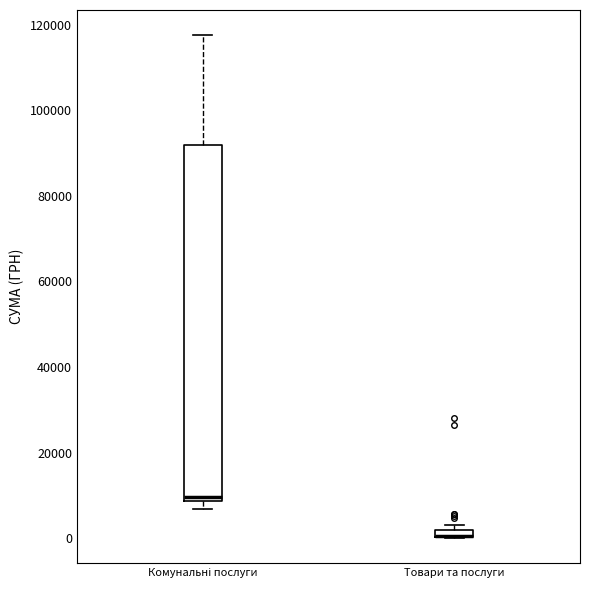

Where is the lower edge of the box for Товари та послуги on the y-axis? The values are not printed on the chart, so give them approximately, as read against the axis.

0